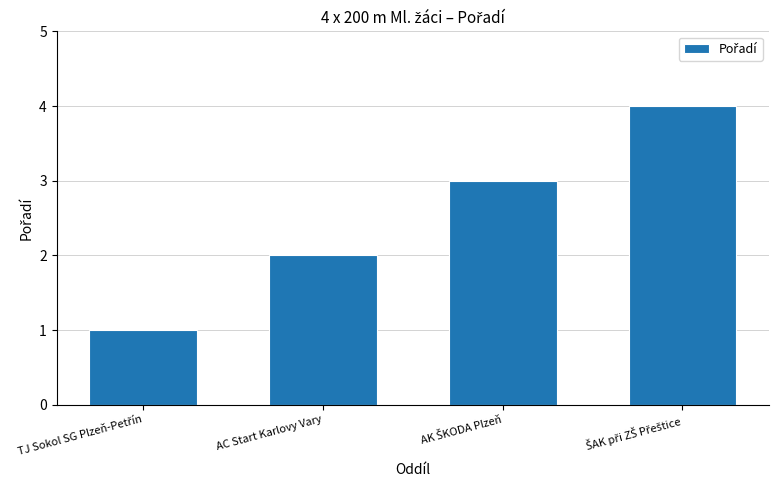

Is it true that the value at AC Start Karlovy Vary is 3?

False